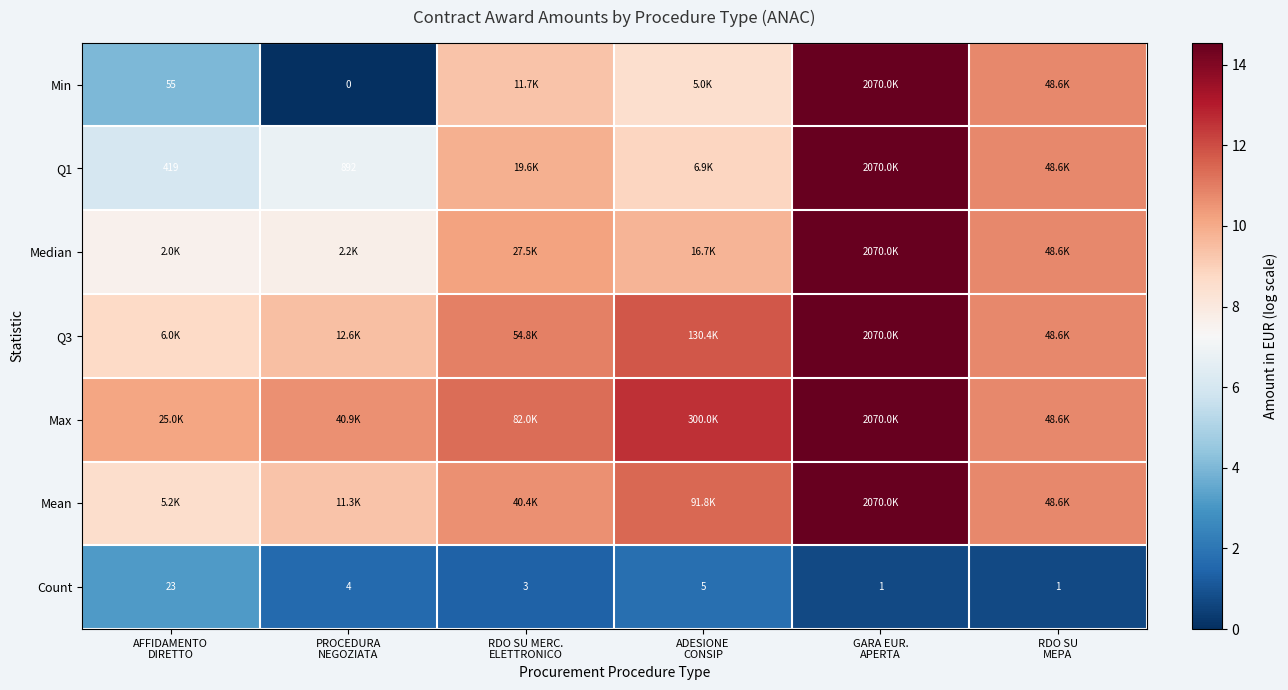

Rank the series by their maximum value, from lowest to highest.

Count, Min, Q1, Median, Q3, Max, Mean